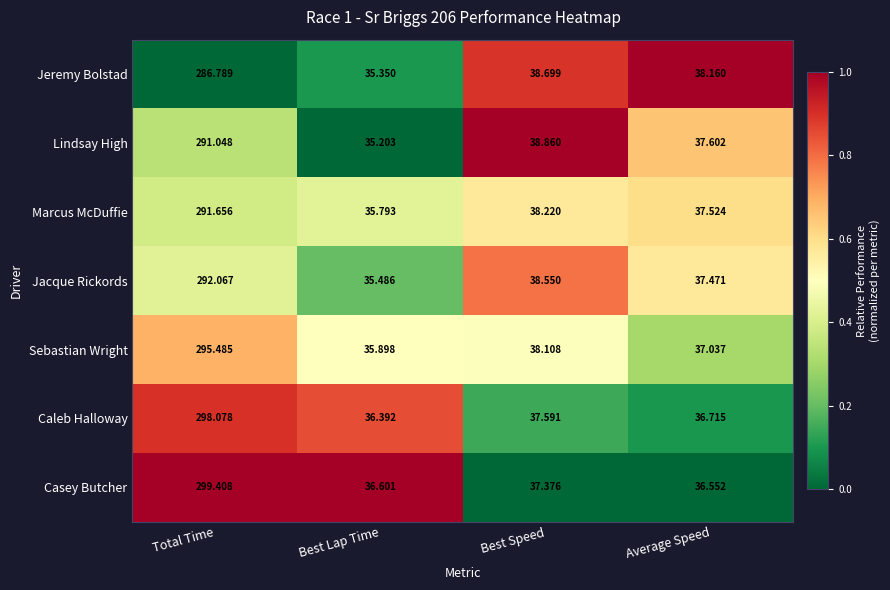

Rank the series at Best Lap Time from highest to lowest value.

Casey Butcher, Caleb Halloway, Sebastian Wright, Marcus McDuffie, Jacque Rickords, Jeremy Bolstad, Lindsay High